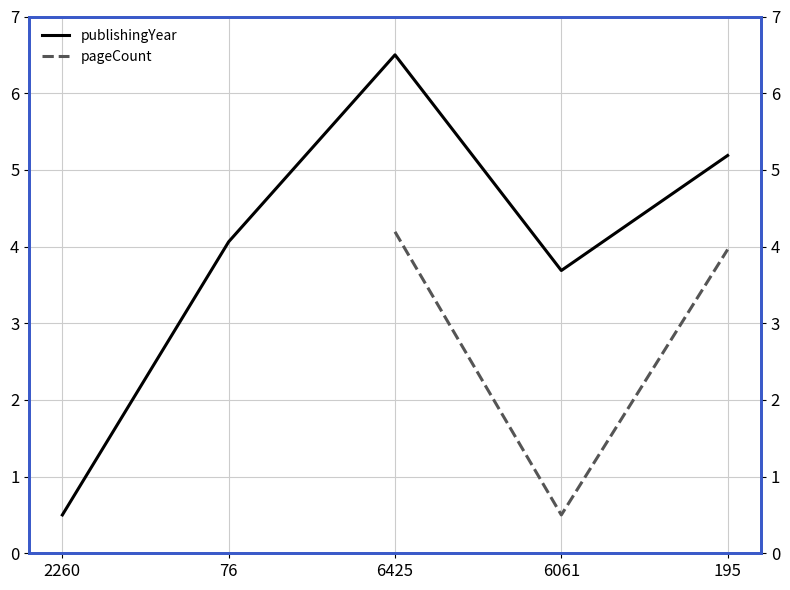

The value of publishingYear at 6425 is 9.7. True or false?

False